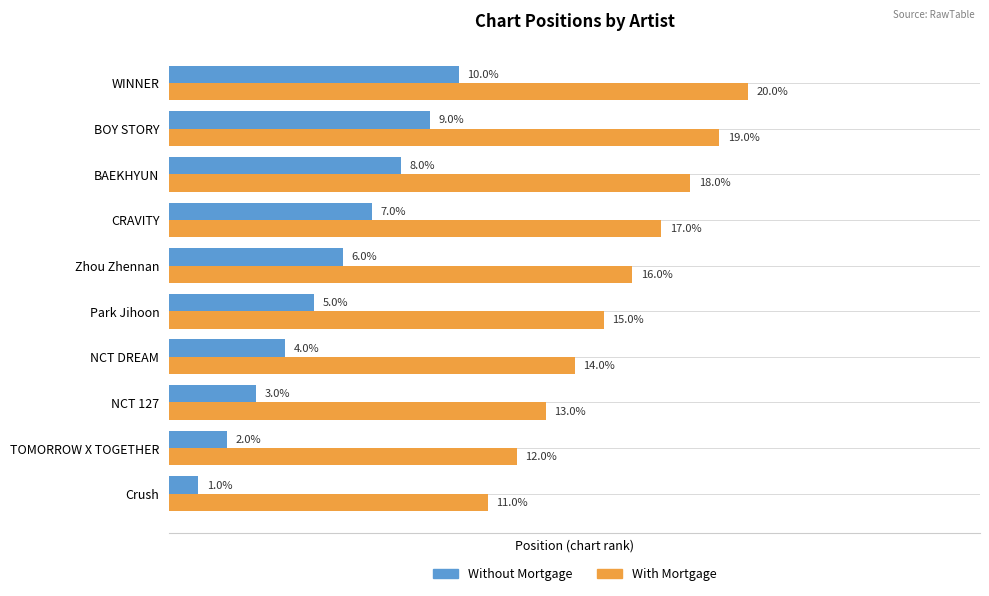

List the series in order of their overall mean, highest first.

With Mortgage, Without Mortgage